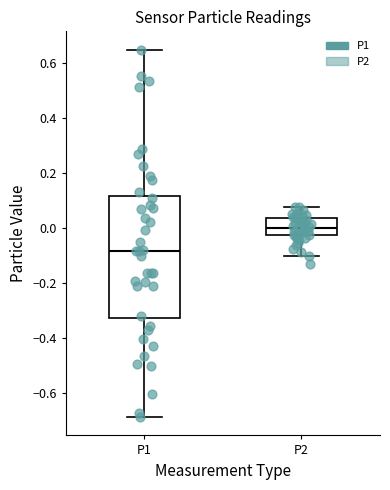

Reading left to right, read every box against the y-axis: the position of its median line, the range the box covers, and the ends of its whiskers. The values are not printed on the chart, so give them approximately, as read against the axis.

P1: median -0.08, box -0.32 to 0.12, whiskers -0.68 to 0.64
P2: median 0.00, box -0.02 to 0.04, whiskers -0.10 to 0.08